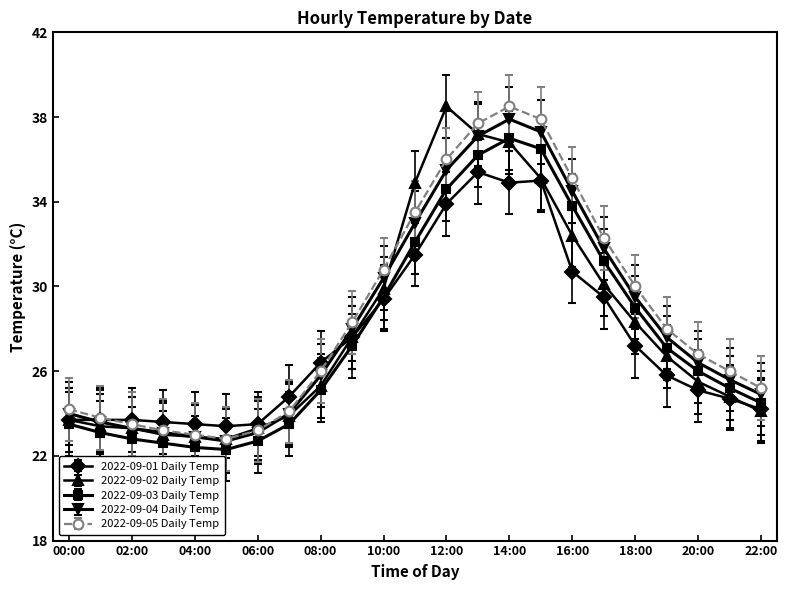

What is the value of the 2022-09-01 Daily Temp point at the 14th from the left?

35.4